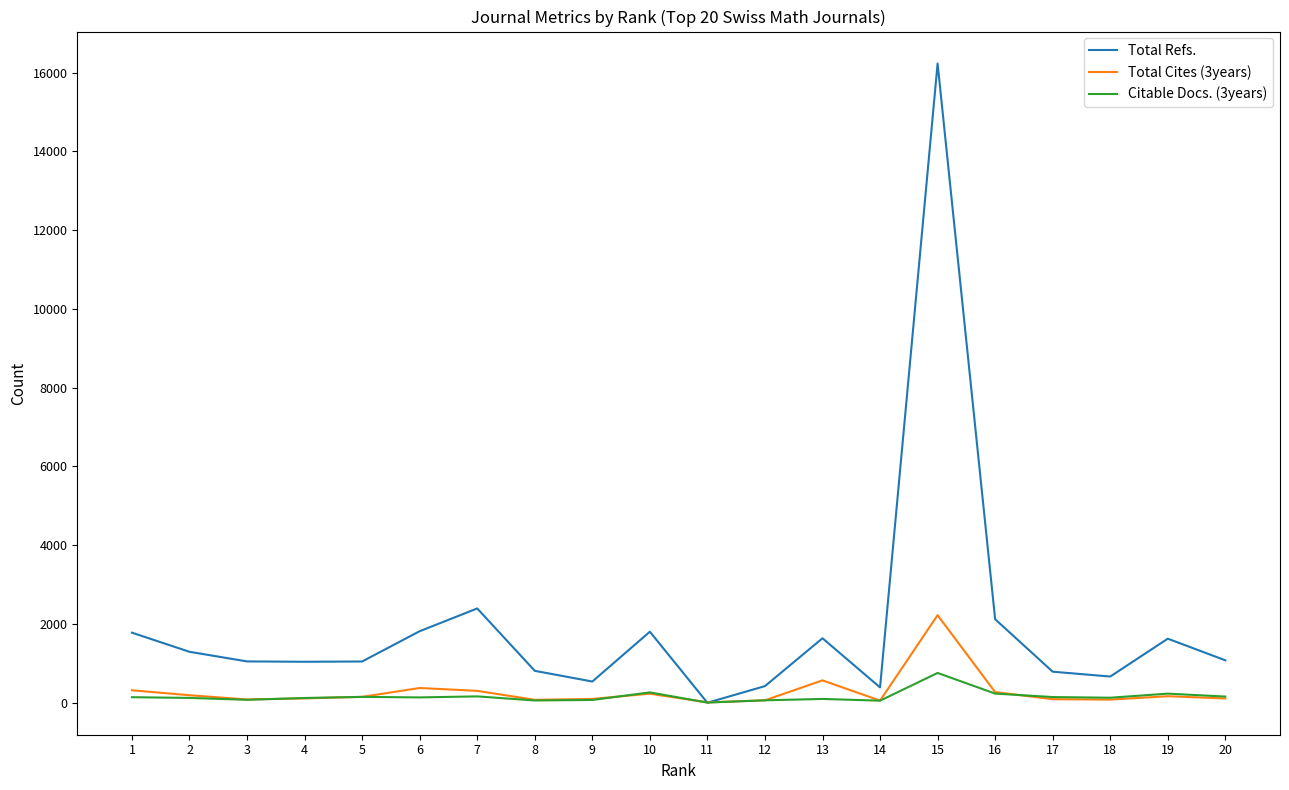

Rank the series by their maximum value, from lowest to highest.

Citable Docs. (3years), Total Cites (3years), Total Refs.